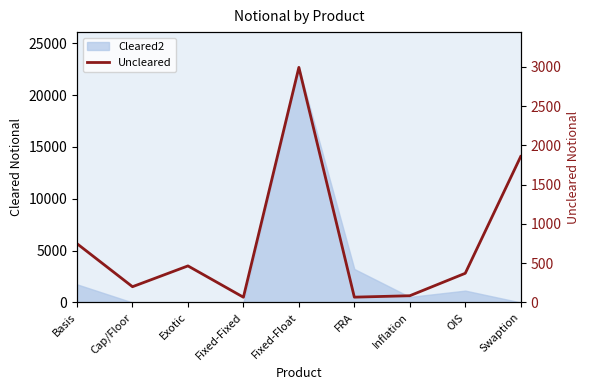

What is the label of the 7th point from the right?

Exotic